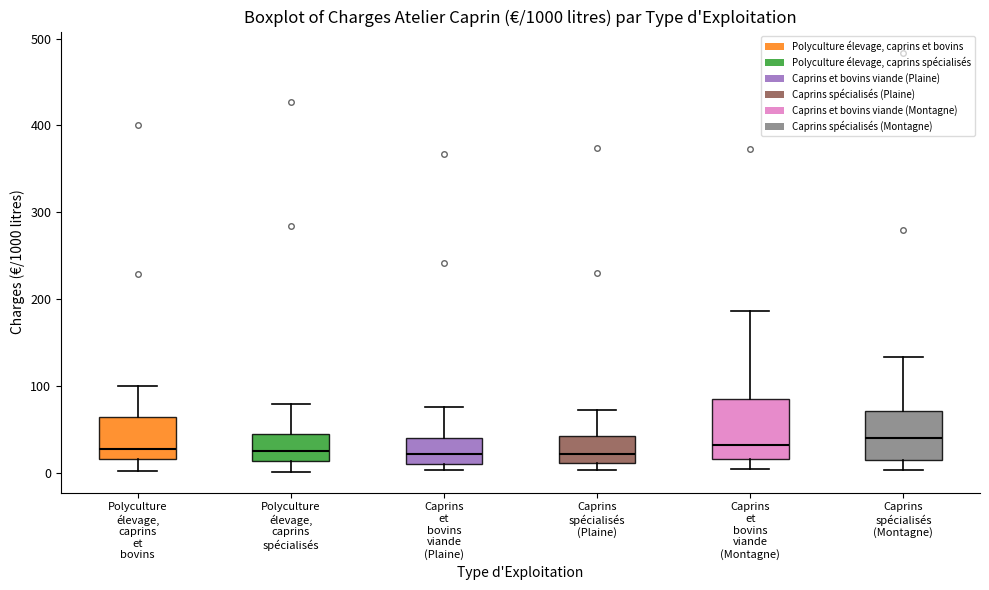

Reading left to right, read every box against the y-axis: the position of its median line, the range the box covers, and the ends of its whiskers. The values are not printed on the chart, so give them approximately, as read against the axis.

Polyculture élevage, caprins et bovins: median 30, box 20 to 60, whiskers 0 to 100
Polyculture élevage, caprins spécialisés: median 30, box 10 to 40, whiskers 0 to 80
Caprins et bovins viande (Plaine): median 20, box 10 to 40, whiskers 0 to 80
Caprins spécialisés (Plaine): median 20, box 10 to 40, whiskers 0 to 70
Caprins et bovins viande (Montagne): median 30, box 20 to 90, whiskers 0 to 190
Caprins spécialisés (Montagne): median 40, box 10 to 70, whiskers 0 to 130